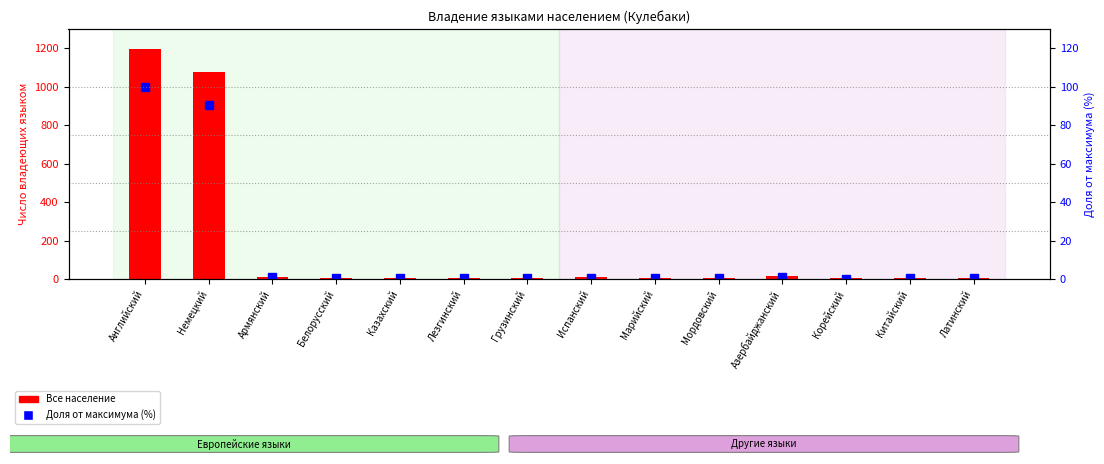

True or false: Все население has a value of 5.0 at Латинский.

True